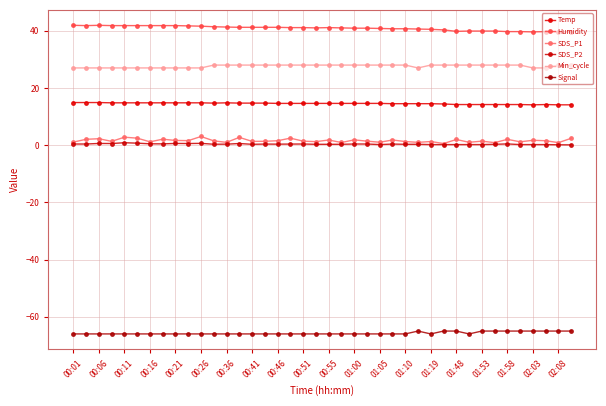

How many interior local valleys does the Min_cycle series have?

1